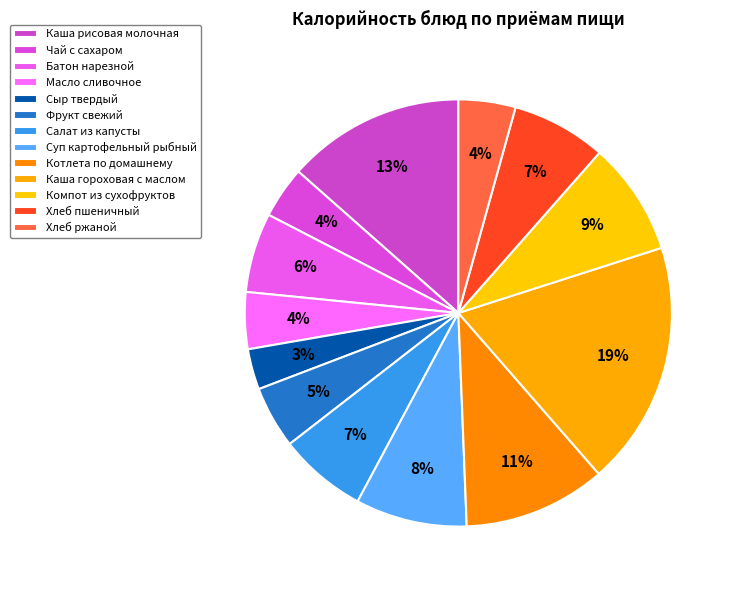

Count the number of slices in the pie.

13